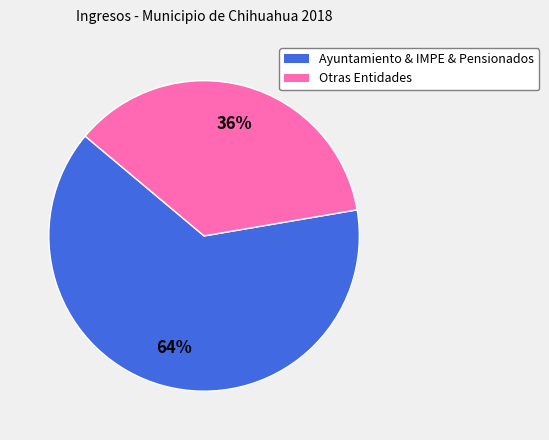

Count the number of slices in the pie.

2